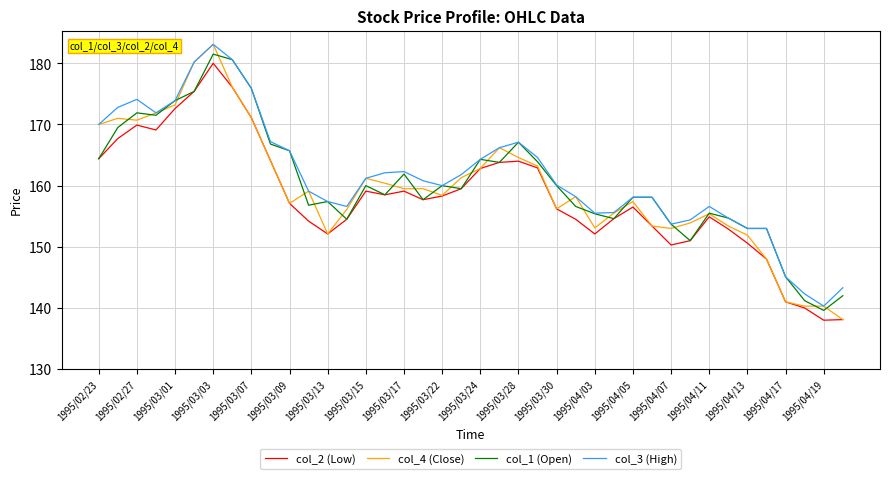

What is the difference between the maximum and minimum values in the col_2 (Low) series?

42.0